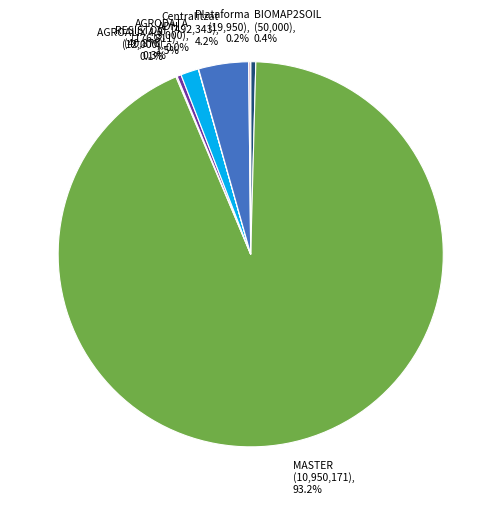

Is there any slice that represents more than half of the pie?

Yes